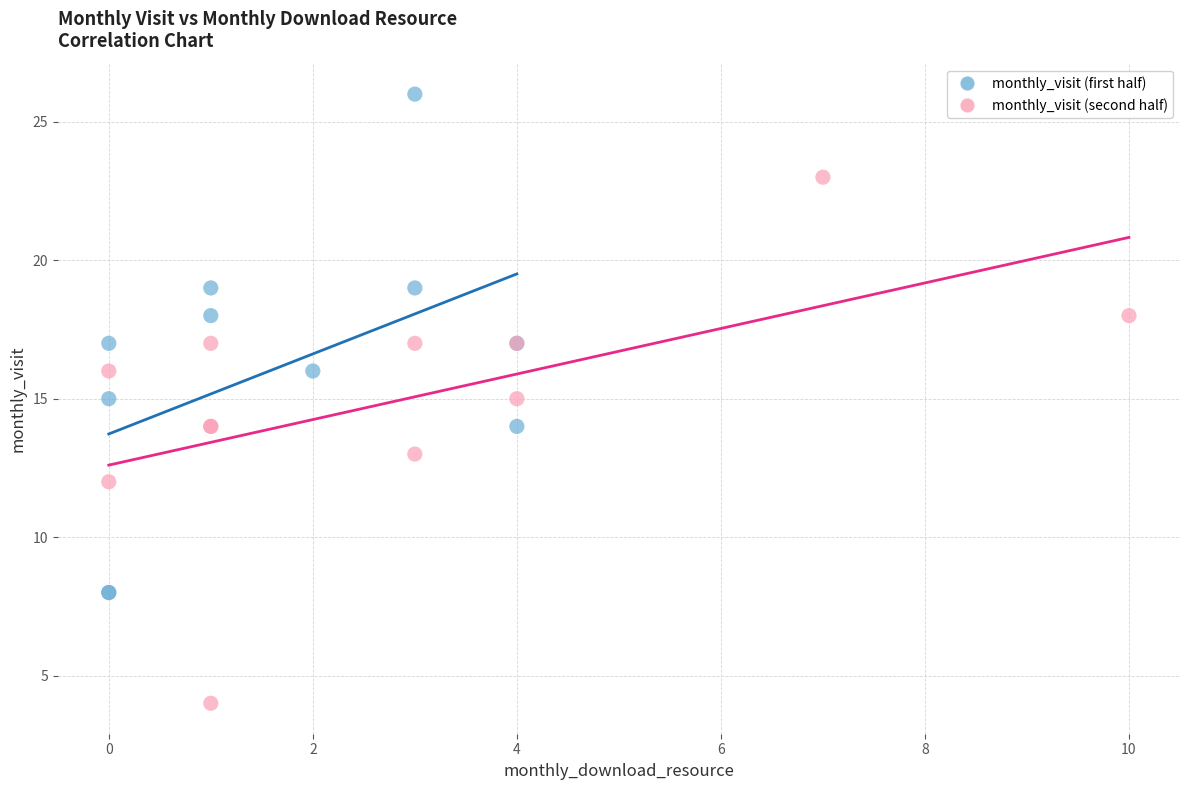

What are all the series names shown in the legend?

monthly_visit (first half), monthly_visit (second half)